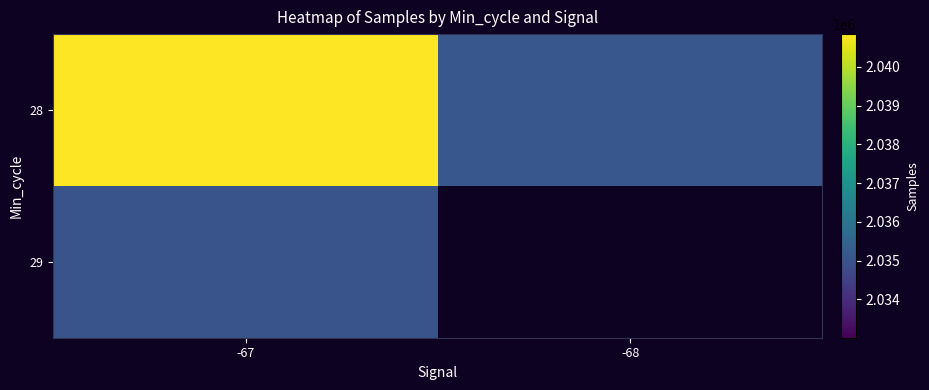

At -67, list the series in order from smallest to largest.

29, 28